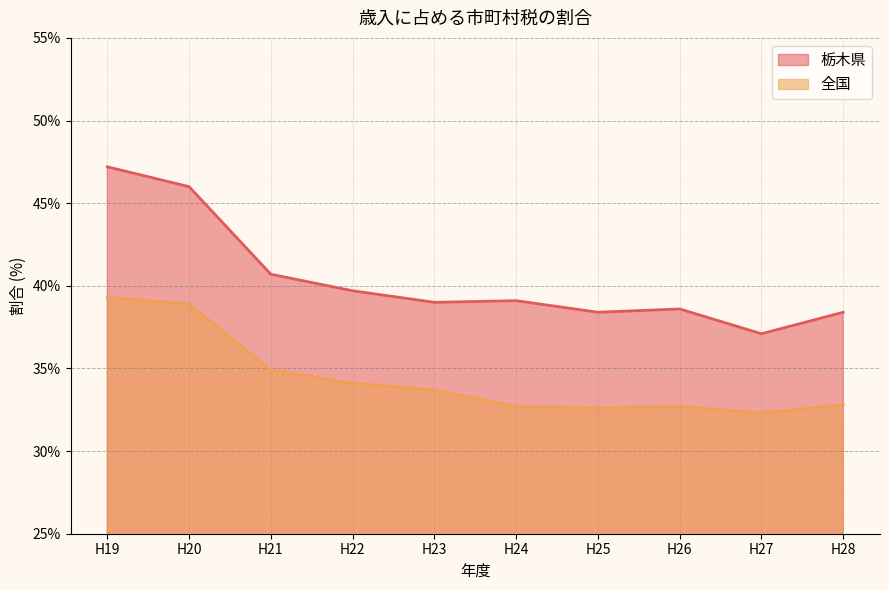

Which series has the largest total across all categories?

栃木県